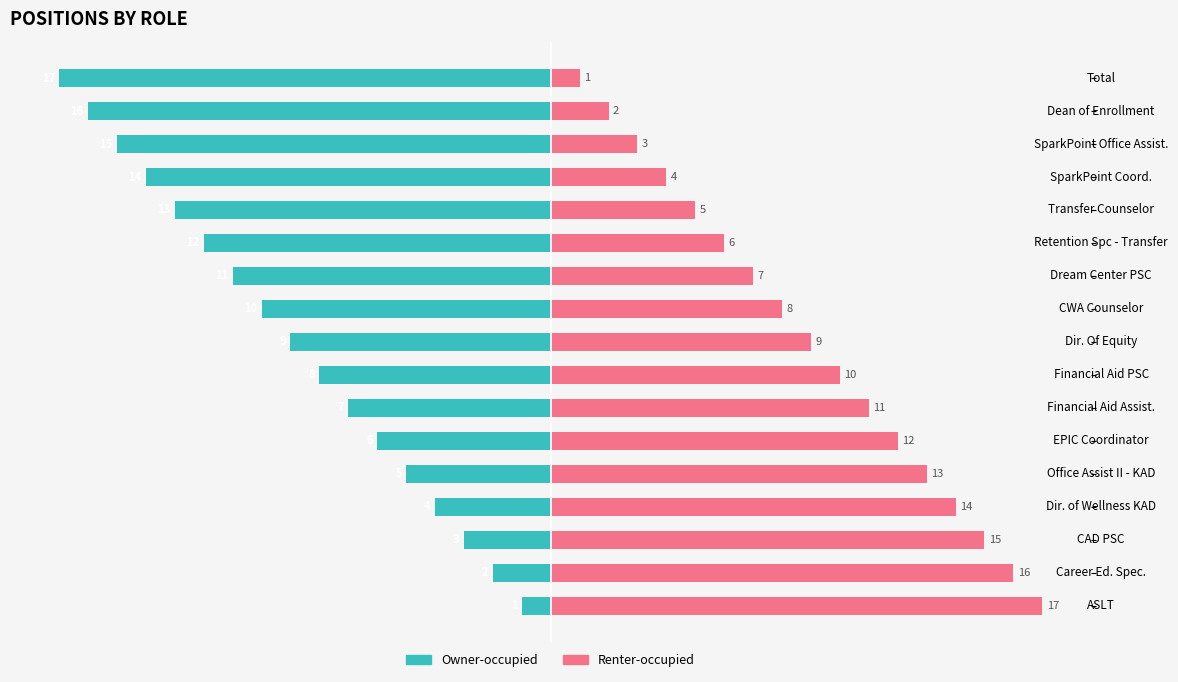

Which has a higher value, 15 or 5?

5